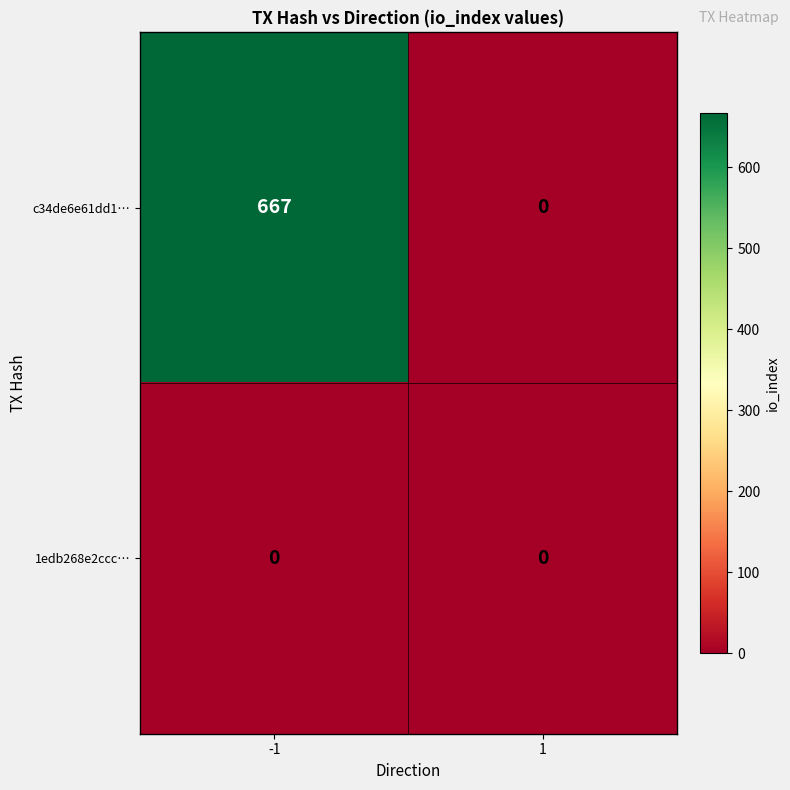

Rank the series by their maximum value, from highest to lowest.

c34de6e61dd1…, 1edb268e2ccc…